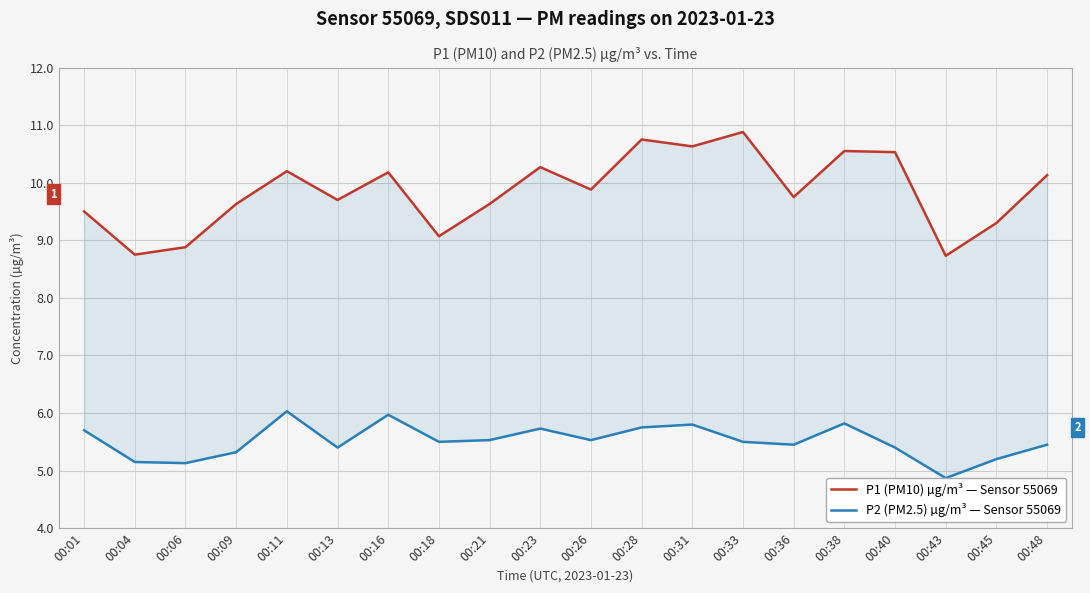

True or false: P2 (PM2.5) µg/m³ — Sensor 55069 and P1 (PM10) µg/m³ — Sensor 55069 intersect in this chart.

False